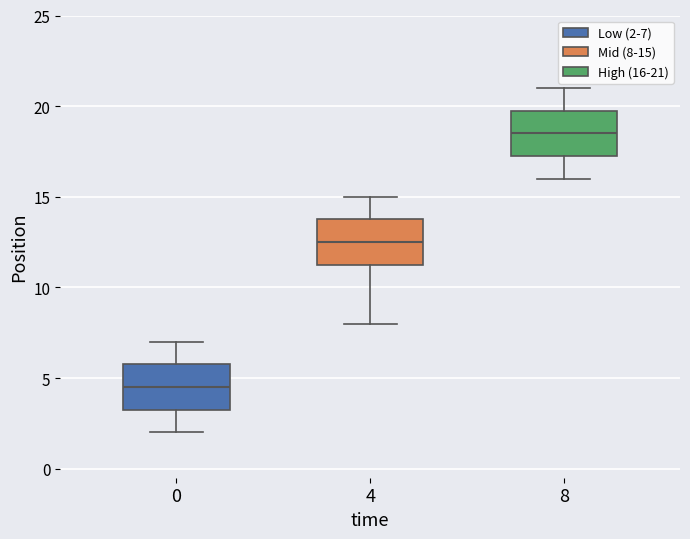

Reading left to right, read every box against the y-axis: the position of its median line, the range the box covers, and the ends of its whiskers. The values are not printed on the chart, so give them approximately, as read against the axis.

0: median 4.5, box 3.5 to 6.0, whiskers 2.0 to 7.0
4: median 12.5, box 11.5 to 14.0, whiskers 8.0 to 15.0
8: median 18.5, box 17.5 to 20.0, whiskers 16.0 to 21.0